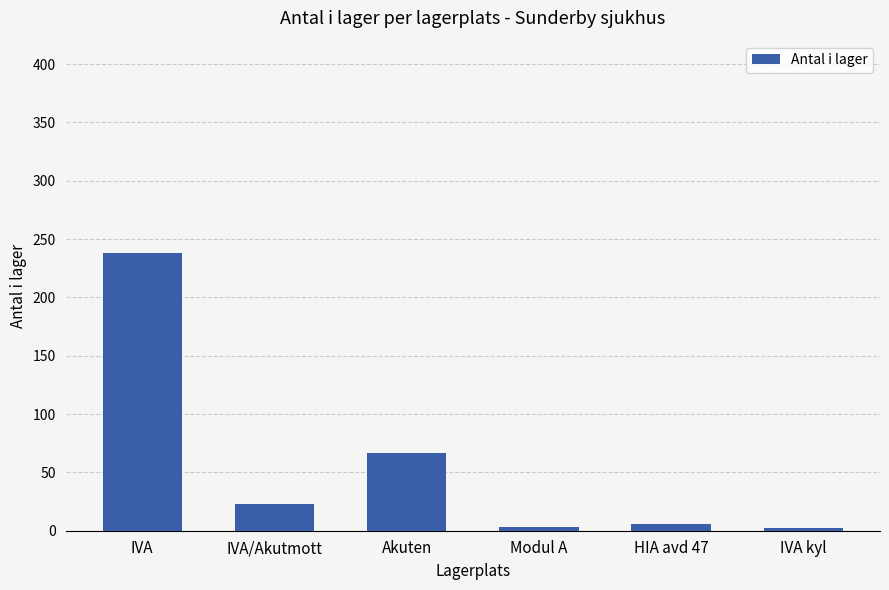

What is the sum of the values at IVA/Akutmott and Akuten?

90